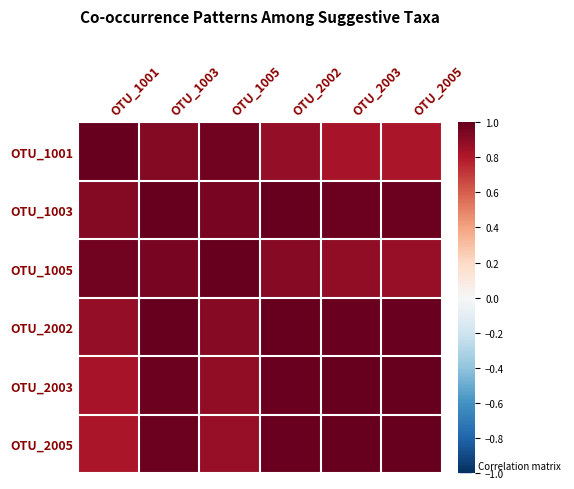

How many distinct data groups are displayed?

6